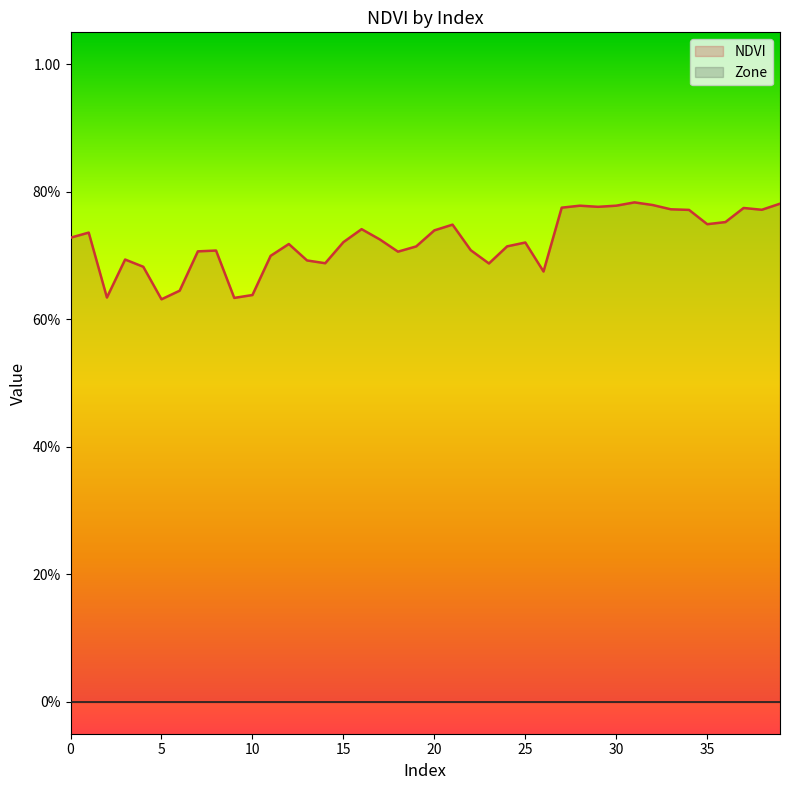

Read the value at 36.

0.8